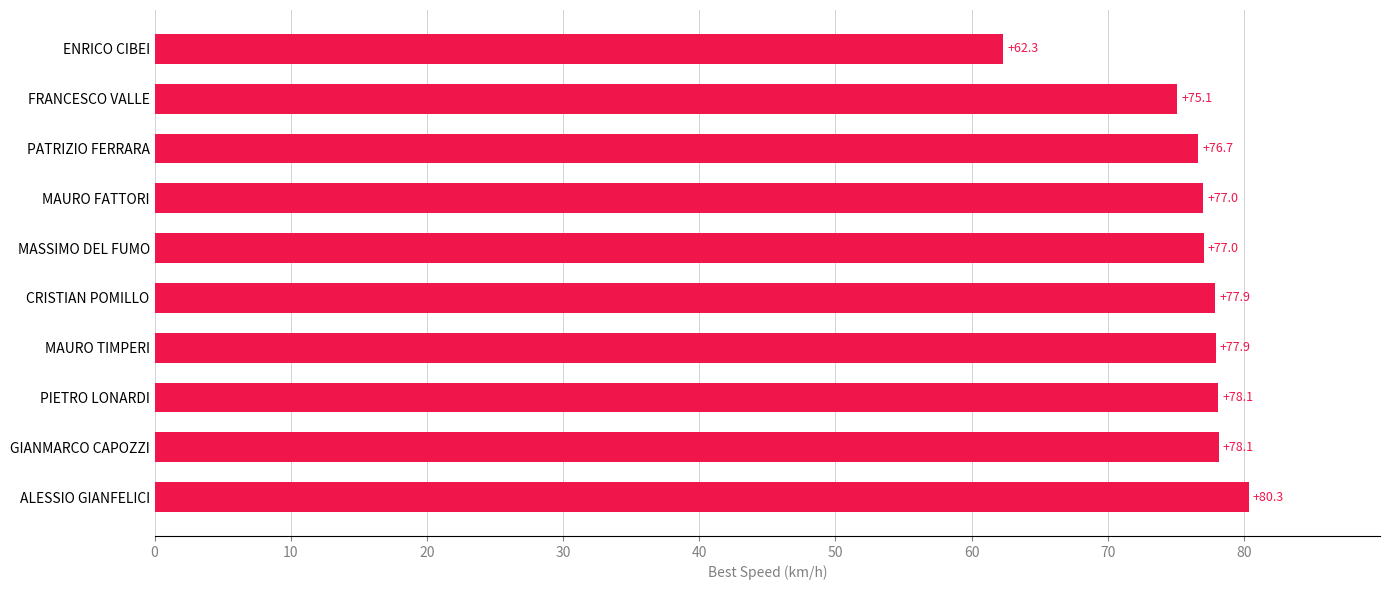

Reading top to bottom, extract all data points from this chart.

62.3	75.1	76.7	77.0	77.0	77.9	77.9	78.1	78.1	80.3